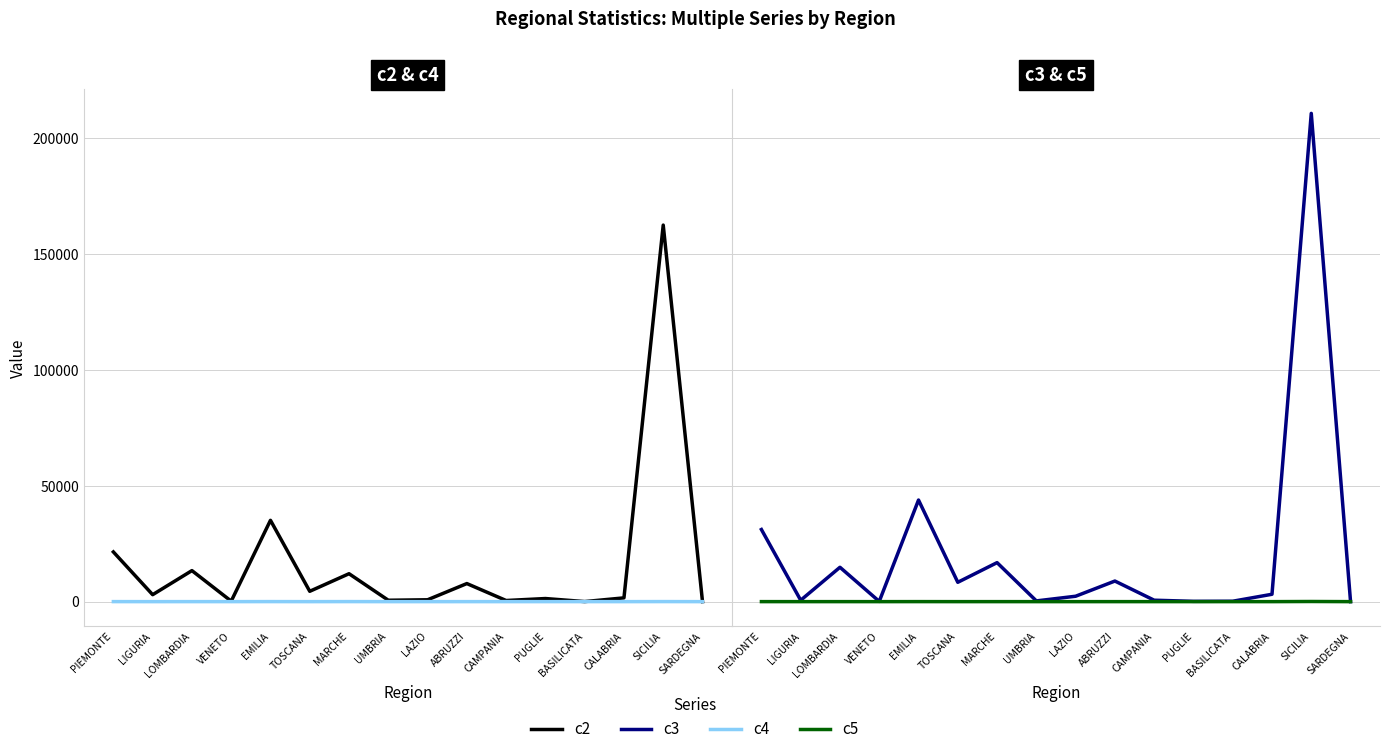

What position from the left is EMILIA?

5